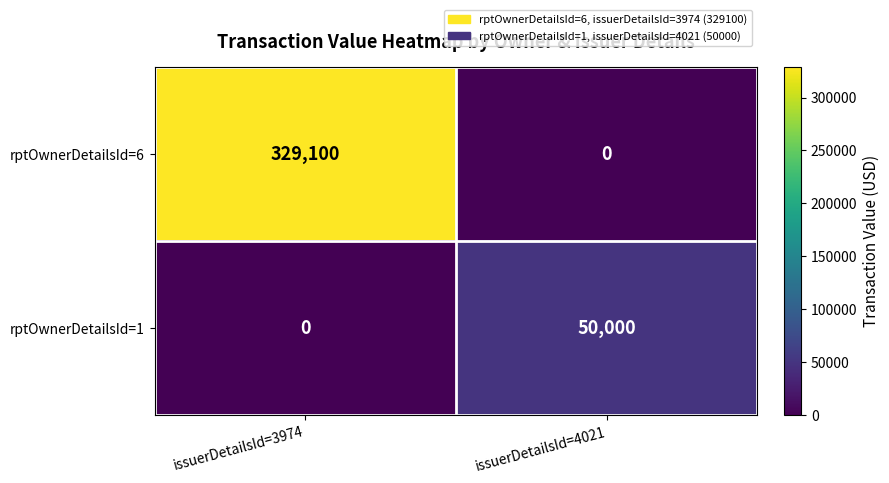

What is the difference between the maximum and minimum values in the rptOwnerDetailsId=6 series?

329100